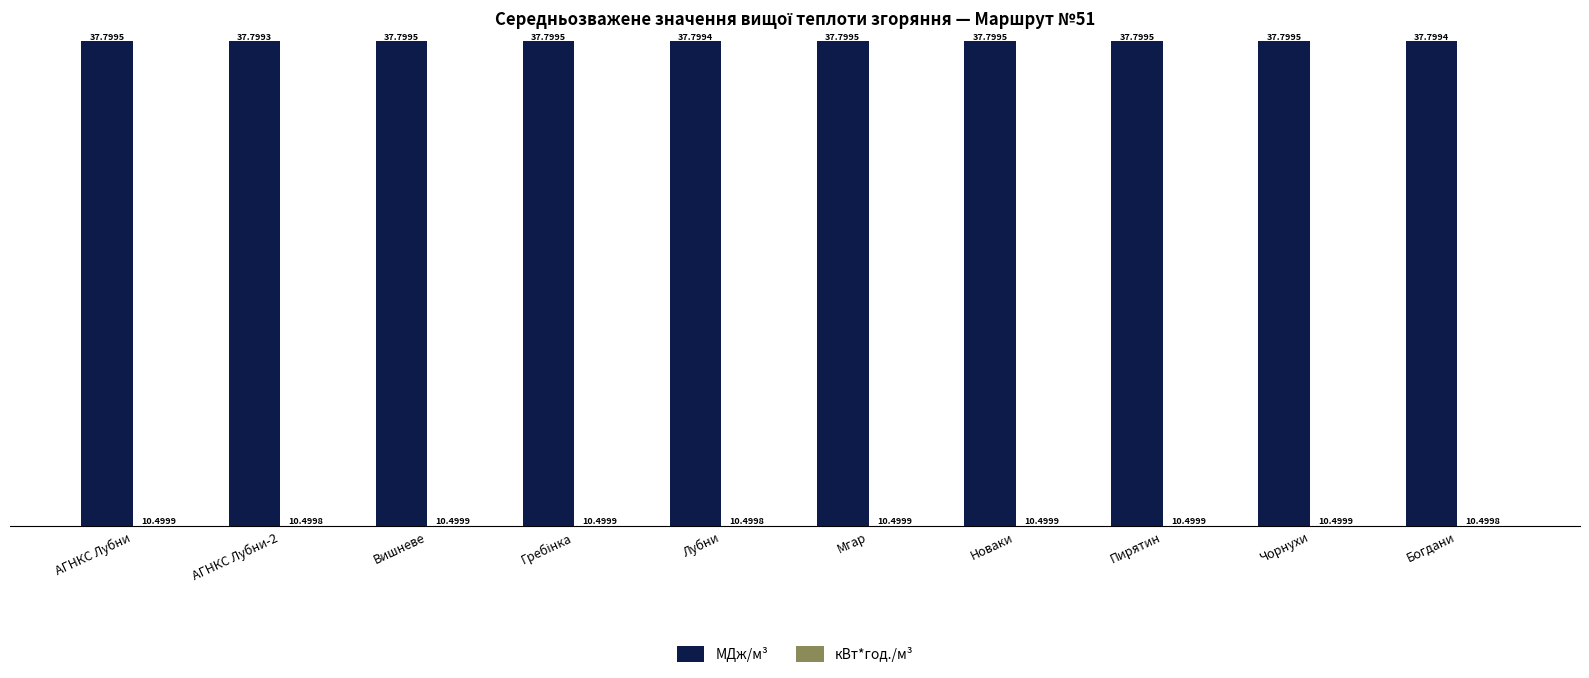

True or false: МДж/м³ has a value of 14.3 at Лубни.

False